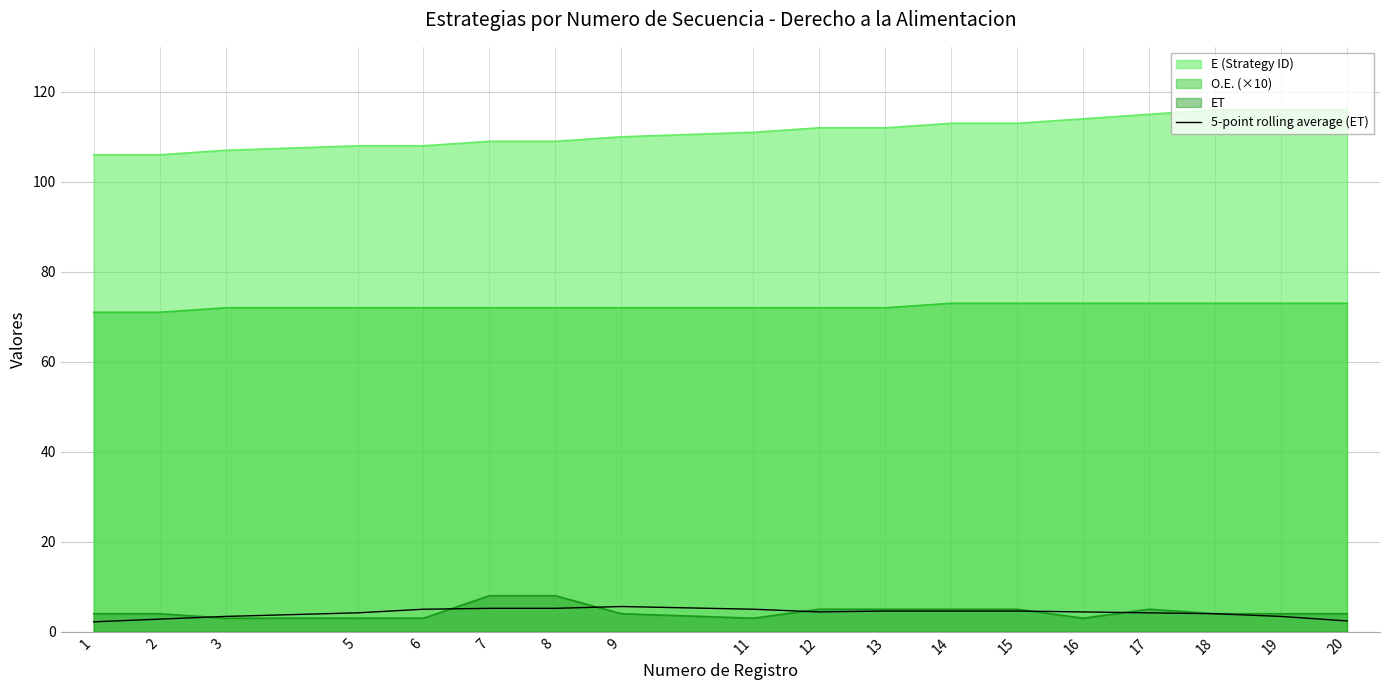

What is the greatest value displayed?

116.0